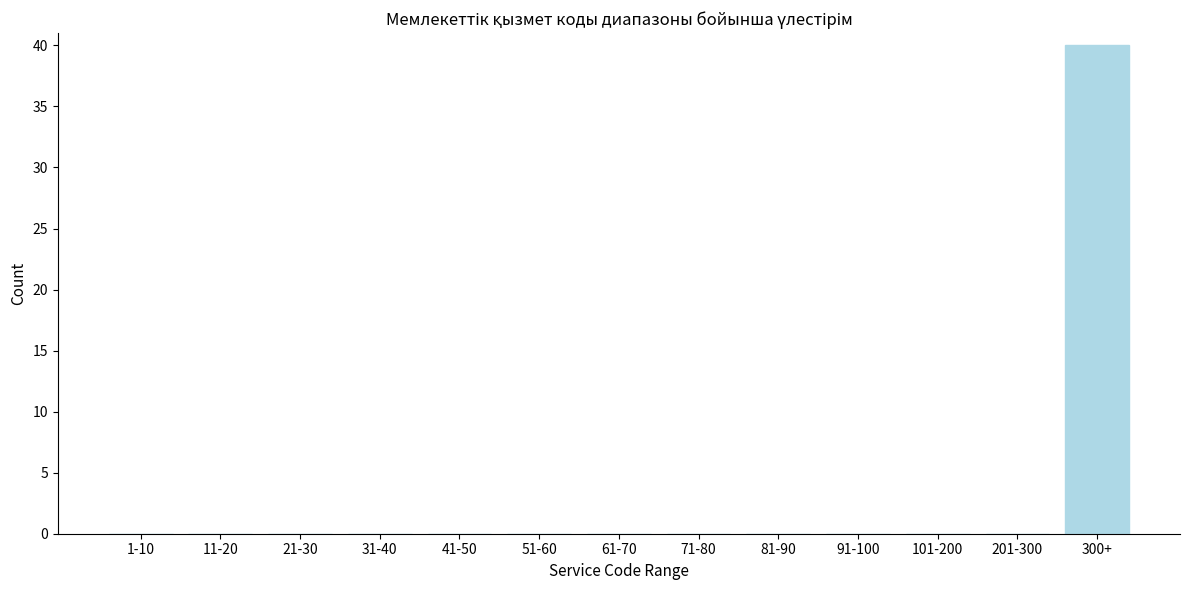

Reading left to right, what are all the values shown in this chart?

1-10=0	11-20=0	21-30=0	31-40=0	41-50=0	51-60=0	61-70=0	71-80=0	81-90=0	91-100=0	101-200=0	201-300=0	300+=40